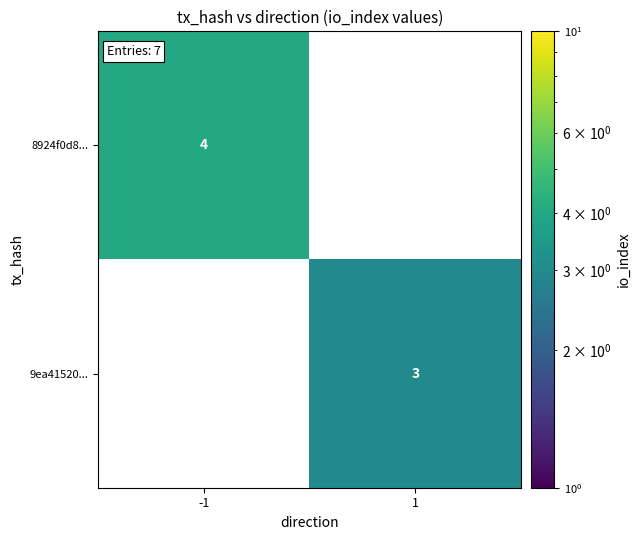

The 9ea41520... series shows 5 at 1. True or false?

False